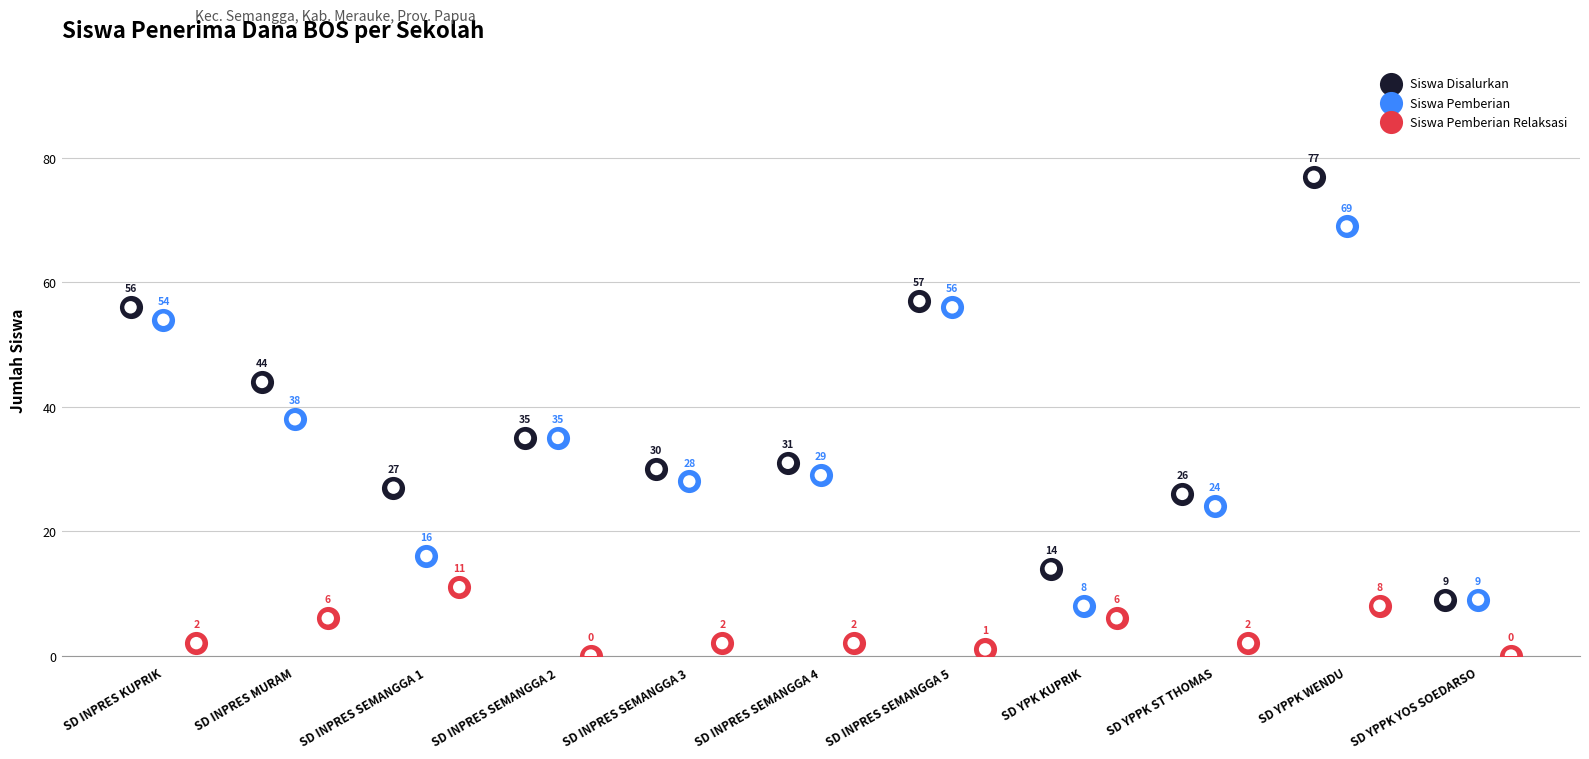

At how many categories does at least one series exceed 9?

10